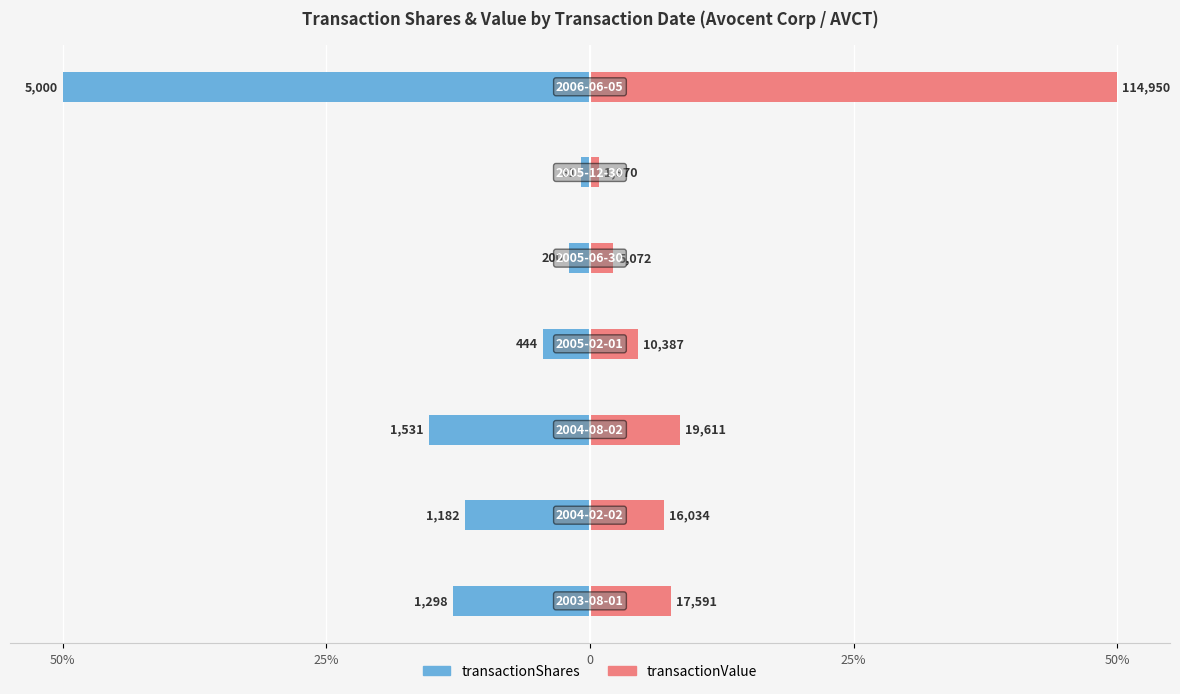

The transactionShares series shows -2.0 at 50%. True or false?

True